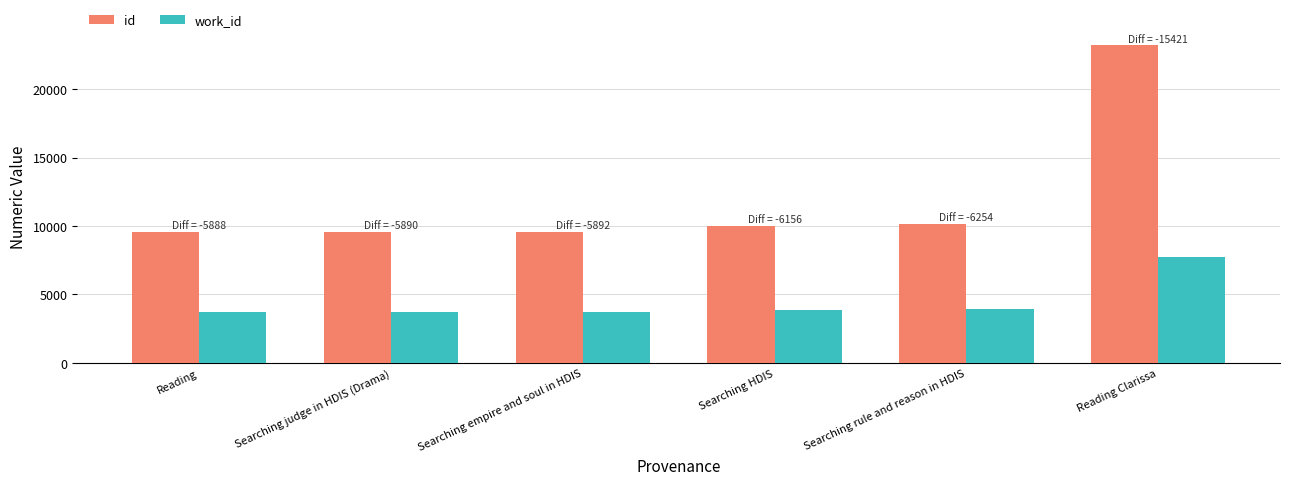

How many data points in work_id are less than 3868?

3